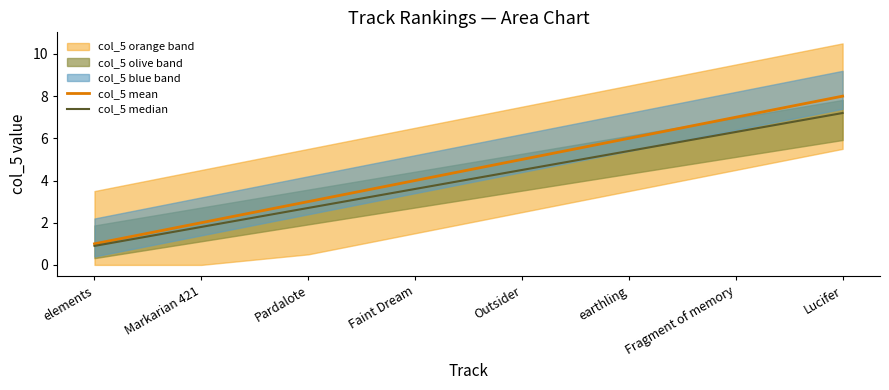

Which category has the lowest value in the col_5 mean series?

elements